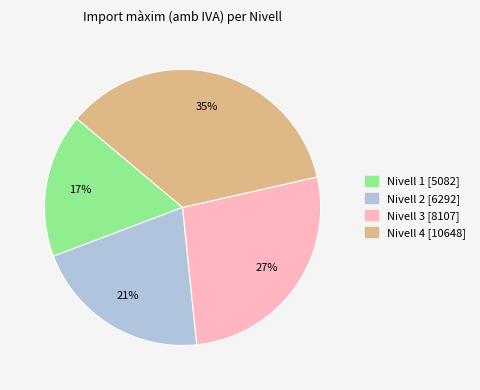

Do Nivell 3 and Nivell 2 together represent more than half of the pie?

No